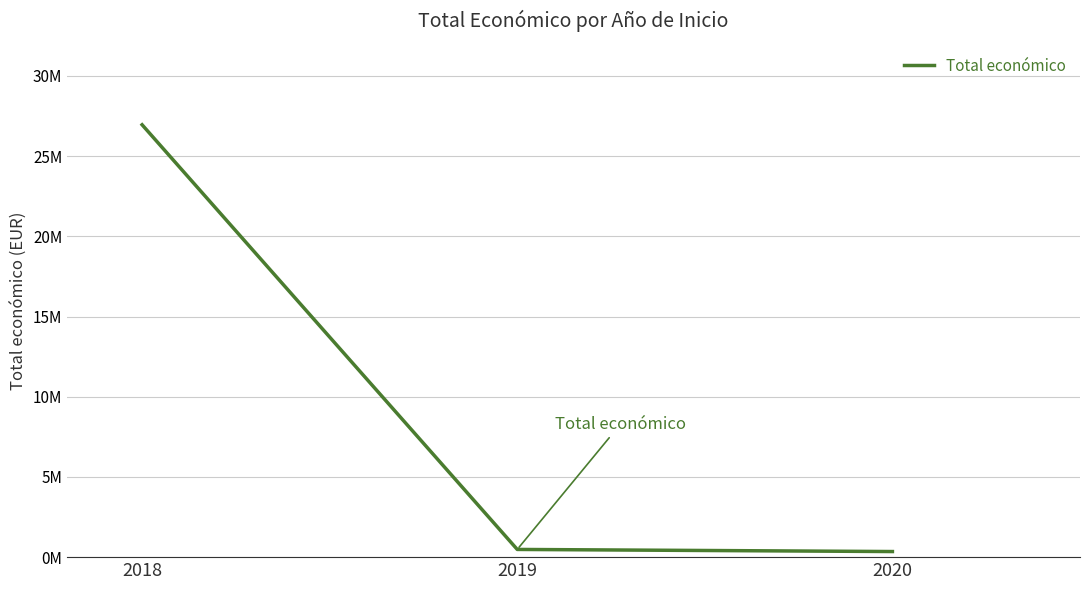

Does the chart have visible grid lines?

Yes